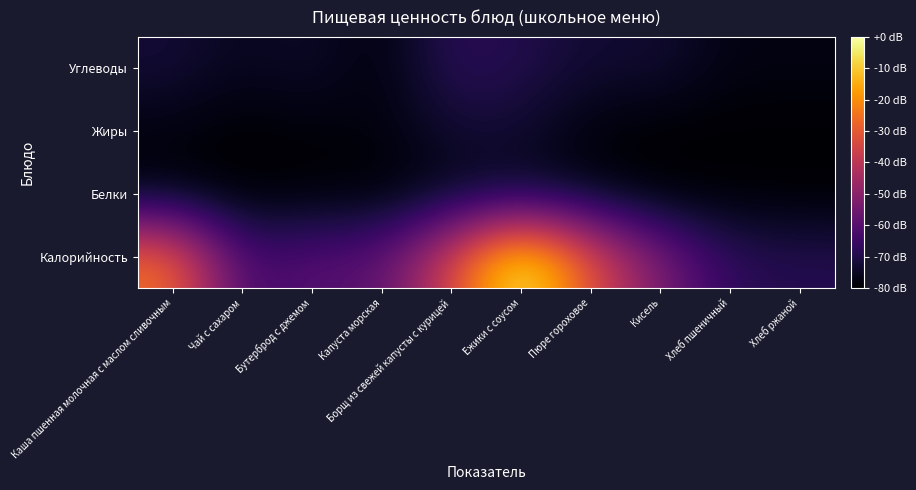

Reading right to left, transcribe all the data shown in this chart.

Калорийность: Хлеб ржаной=-69.2	Хлеб пшеничный=-67.8	Кисель=-53.6	Пюре гороховое=-31.8	Ежики с соусом=0.0	Борщ из свежей капусты с курицей=-34.8	Капуста морская=-59.4	Бутерброд с джемом=-59.8	Чай с сахаром=-64.3	Каша пшенная молочная с маслом сливочным=-24.7
Белки: Хлеб ржаной=-79.8	Хлеб пшеничный=-79.6	Кисель=-79.8	Пюре гороховое=-77.1	Ежики с соусом=-75.2	Борщ из свежей капусты с курицей=-76.3	Капуста морская=-79.8	Бутерброд с джемом=-79.4	Чай с сахаром=-79.9	Каша пшенная молочная с маслом сливочным=-78.3
Жиры: Хлеб ржаной=-79.8	Хлеб пшеничный=-79.9	Кисель=-80.0	Пюре гороховое=-79.0	Ежики с соусом=-73.2	Борщ из свежей капусты с курицей=-73.2	Капуста морская=-78.3	Бутерброд с джемом=-78.7	Чай с сахаром=-80.0	Каша пшенная молочная с маслом сливочным=-77.9
Углеводы: Хлеб ржаной=-77.5	Хлеб пшеничный=-77.6	Кисель=-72.9	Пюре гороховое=-73.1	Ежики с соусом=-69.7	Борщ из свежей капусты с курицей=-67.7	Капуста морская=-78.8	Бутерброд с джемом=-73.8	Чай с сахаром=-75.8	Каша пшенная молочная с маслом сливочным=-72.4